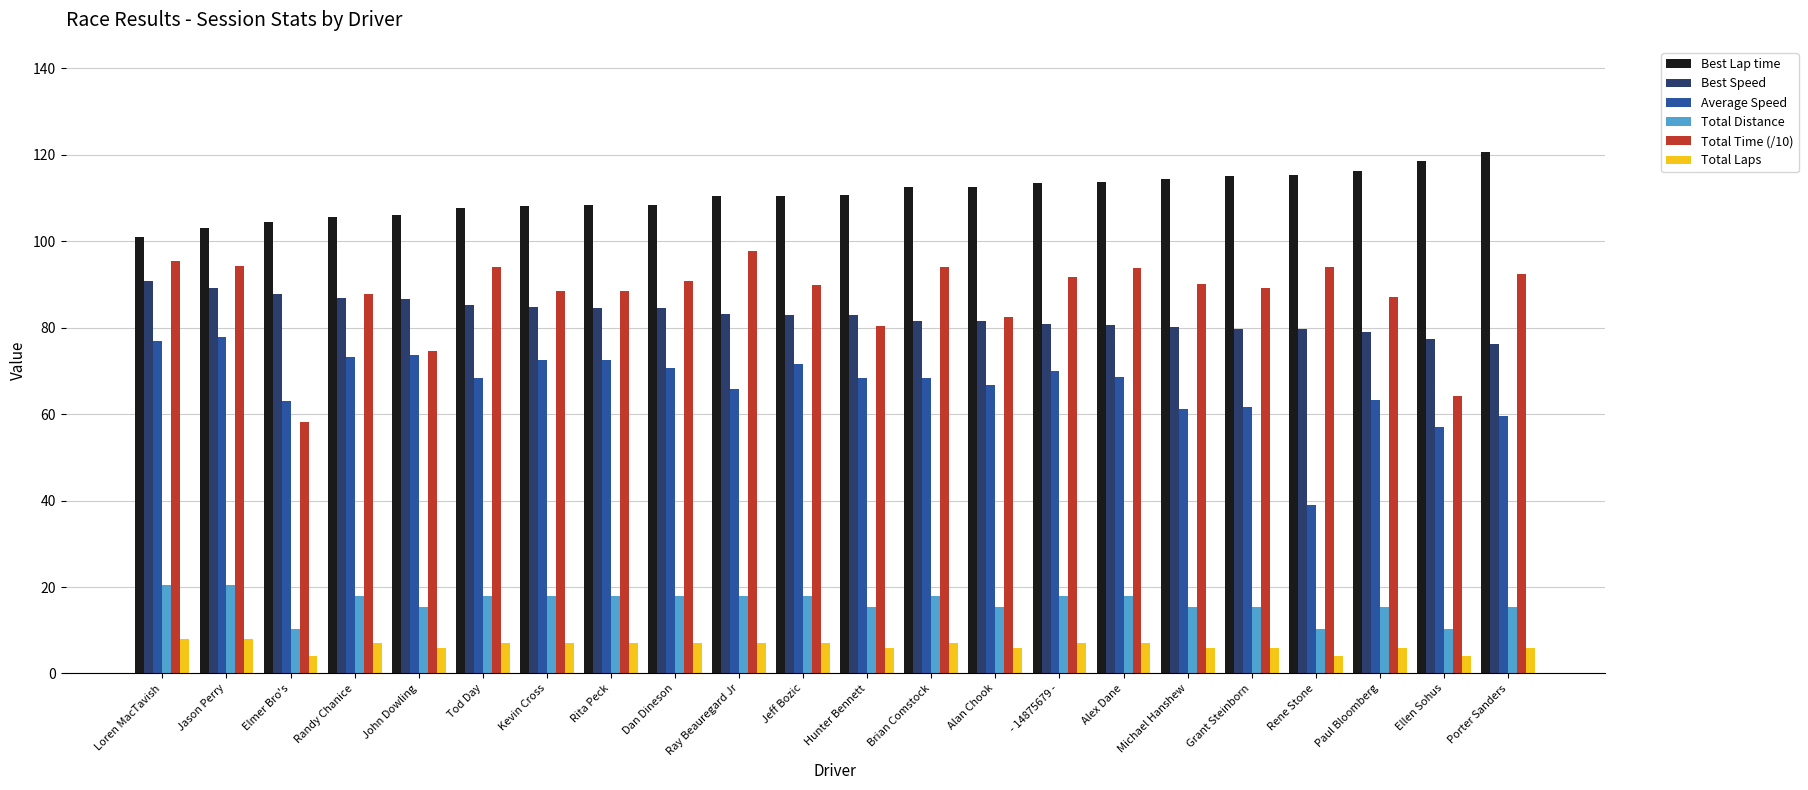

Between Brian Comstock and Ellen Sohus, which series saw the biggest shift?

Total Time (/10)